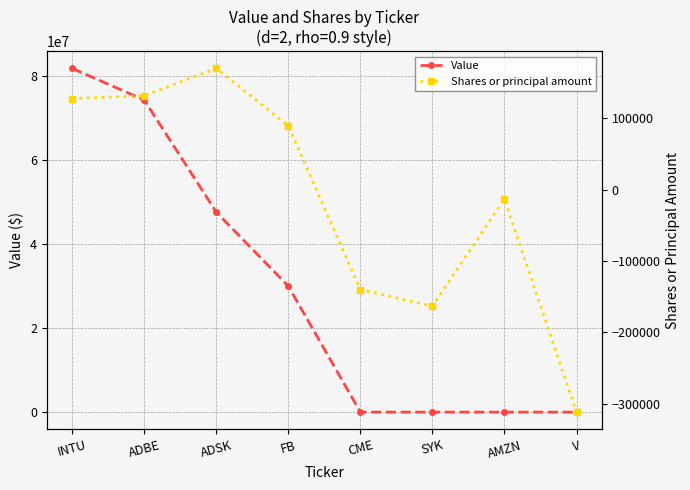

How many categories are shown in the chart?

8